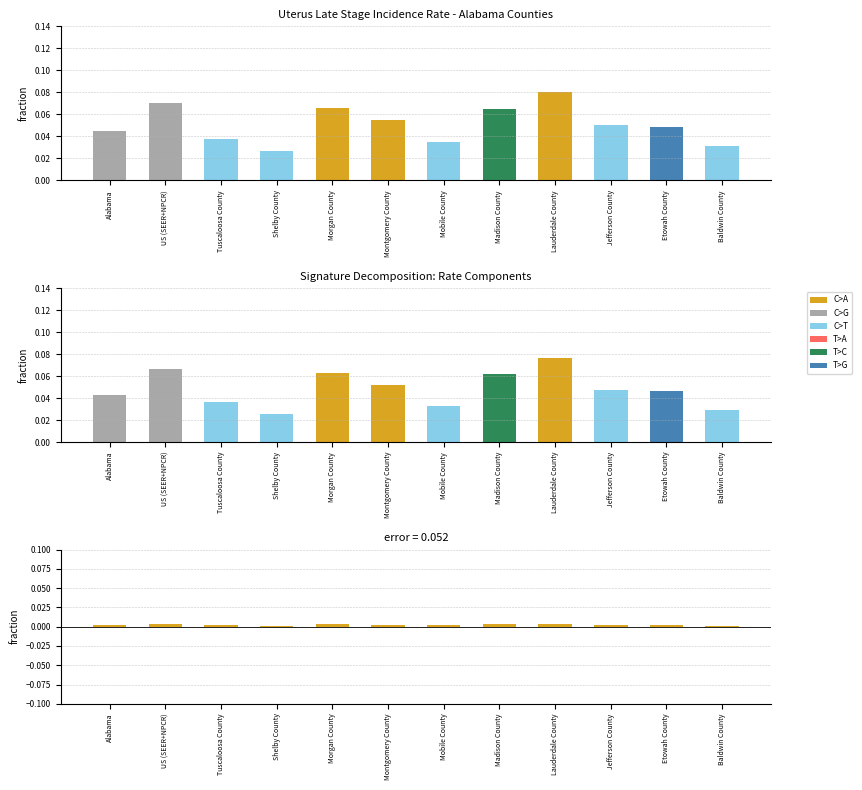

Does the chart contain any negative values?

No